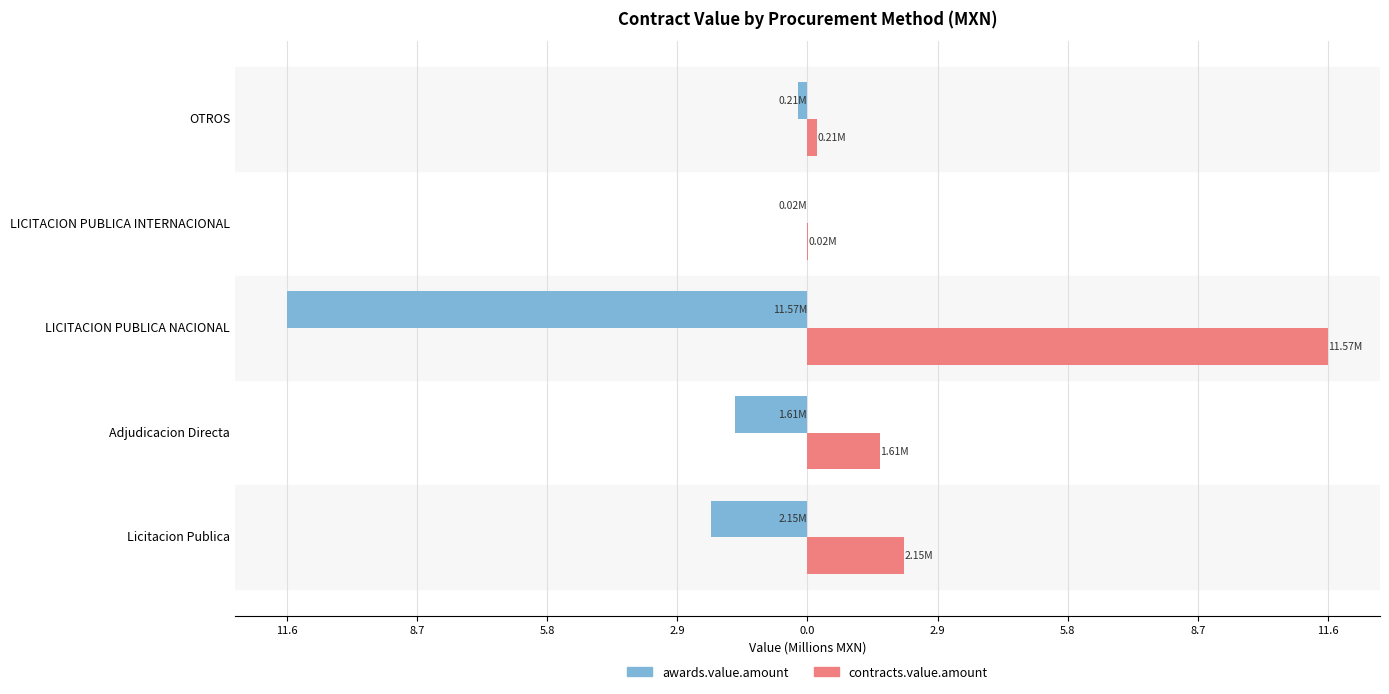

What are all the series names shown in the legend?

awards.value.amount, contracts.value.amount